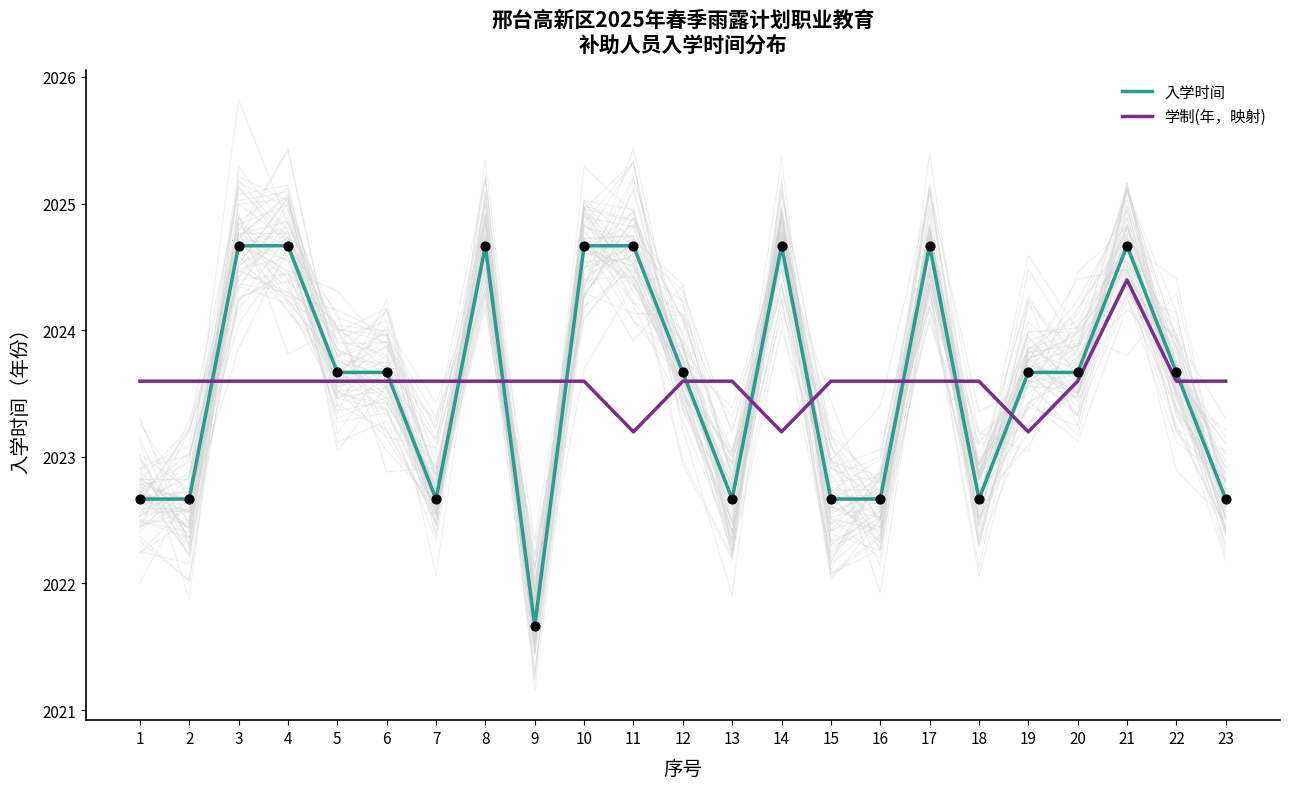

Which series has the widest spread of Y values?

入学时间